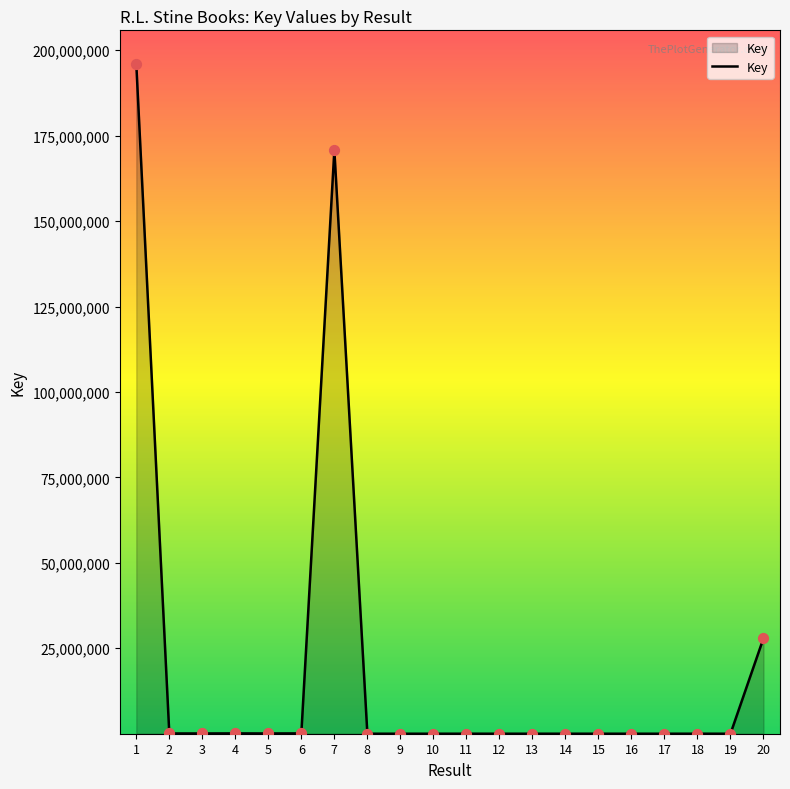

Approximately how many times larger is the value at 8 compared to 18?

0.3